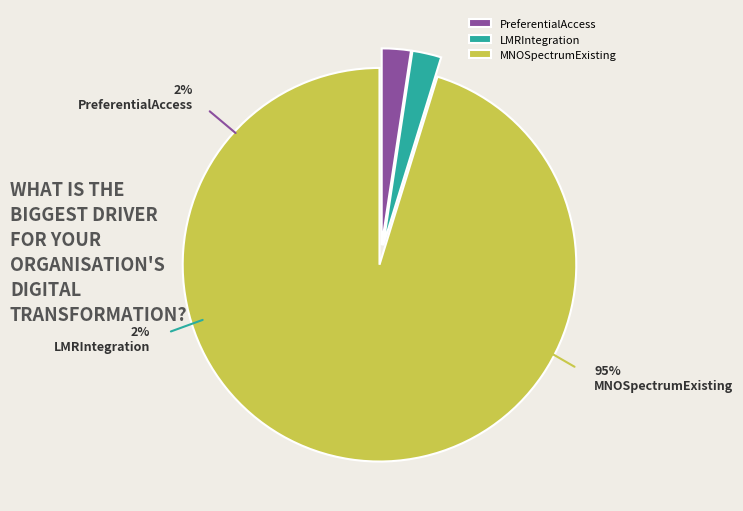

Count the number of slices in the pie.

3